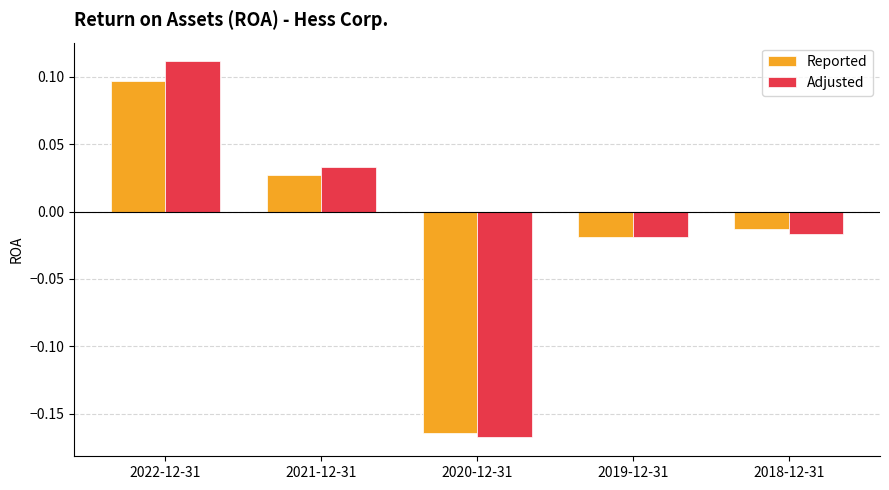

Where does the Reported series first go above 0?

2022-12-31